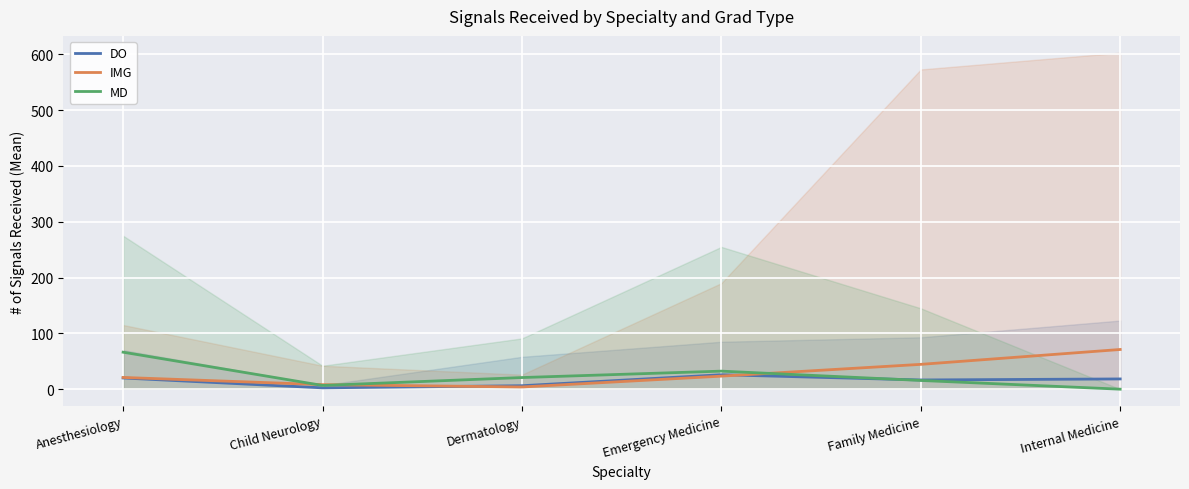

Which category has the lowest value across all series?

Internal Medicine